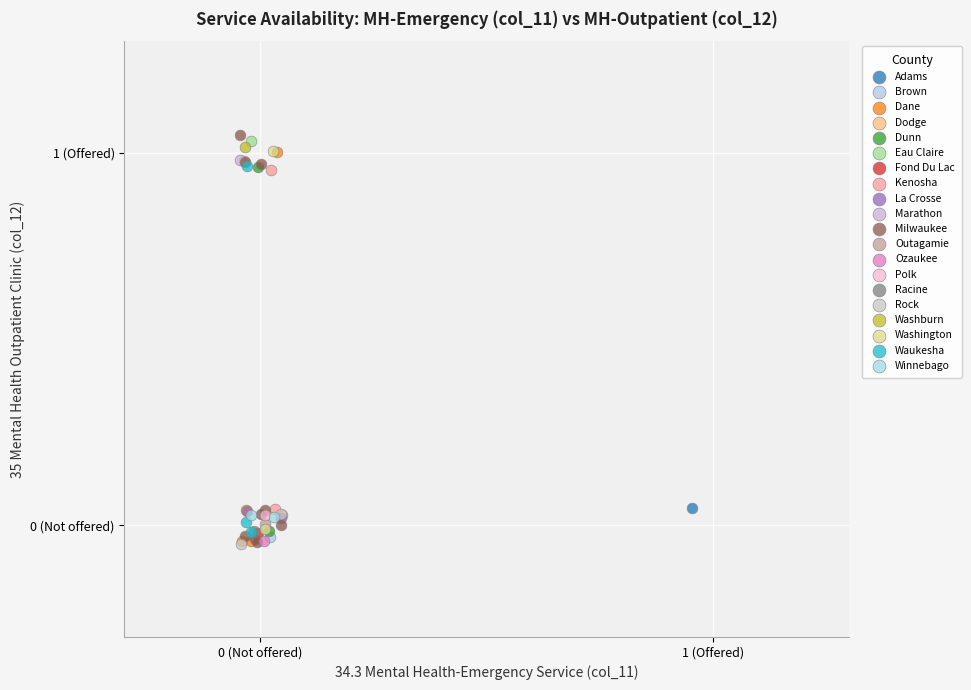

What are all the series names shown in the legend?

Adams, Brown, Dane, Dodge, Dunn, Eau Claire, Fond Du Lac, Kenosha, La Crosse, Marathon, Milwaukee, Outagamie, Ozaukee, Polk, Racine, Rock, Washburn, Washington, Waukesha, Winnebago